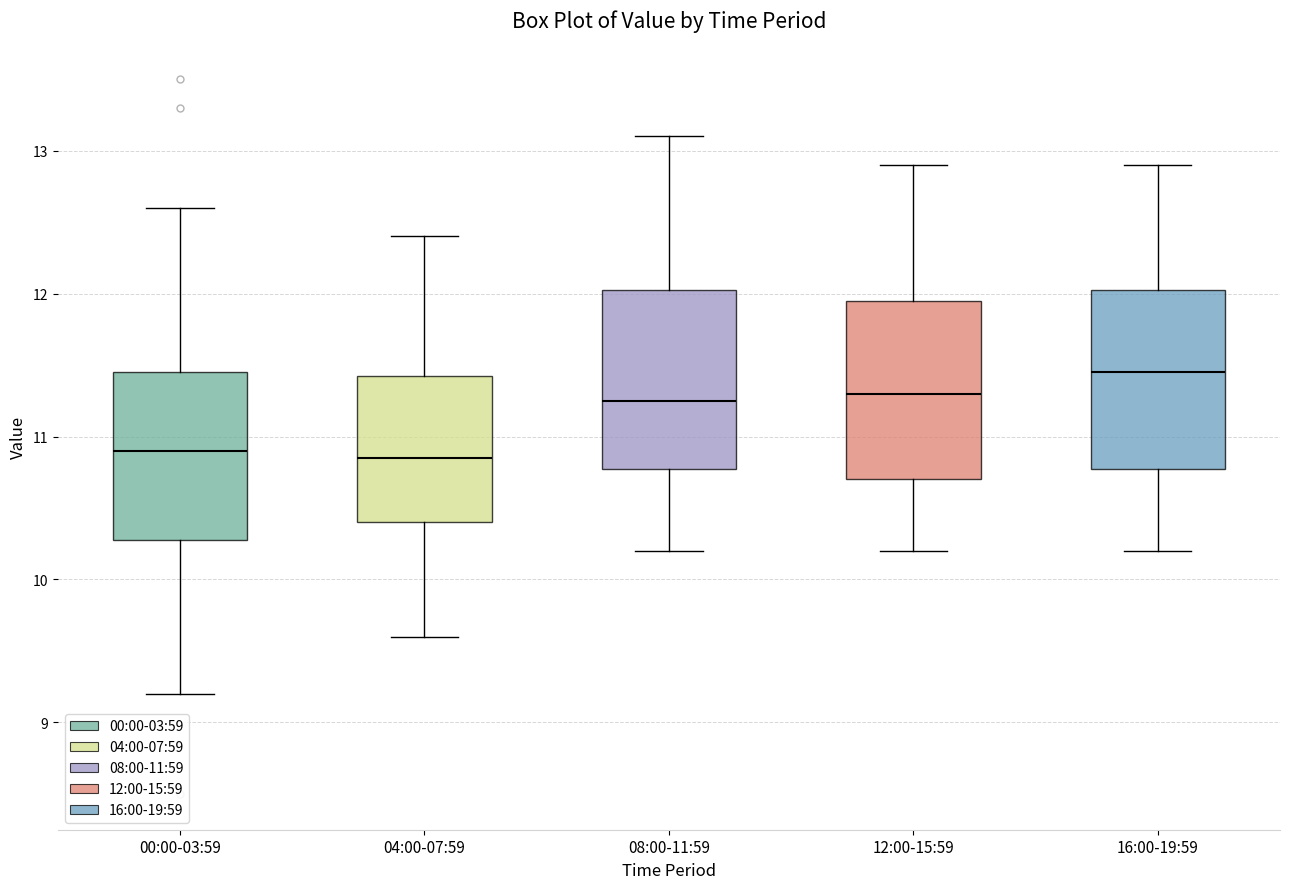

Where does the upper whisker of the box for 12:00-15:59 end on the y-axis? The values are not printed on the chart, so give them approximately, as read against the axis.

12.9